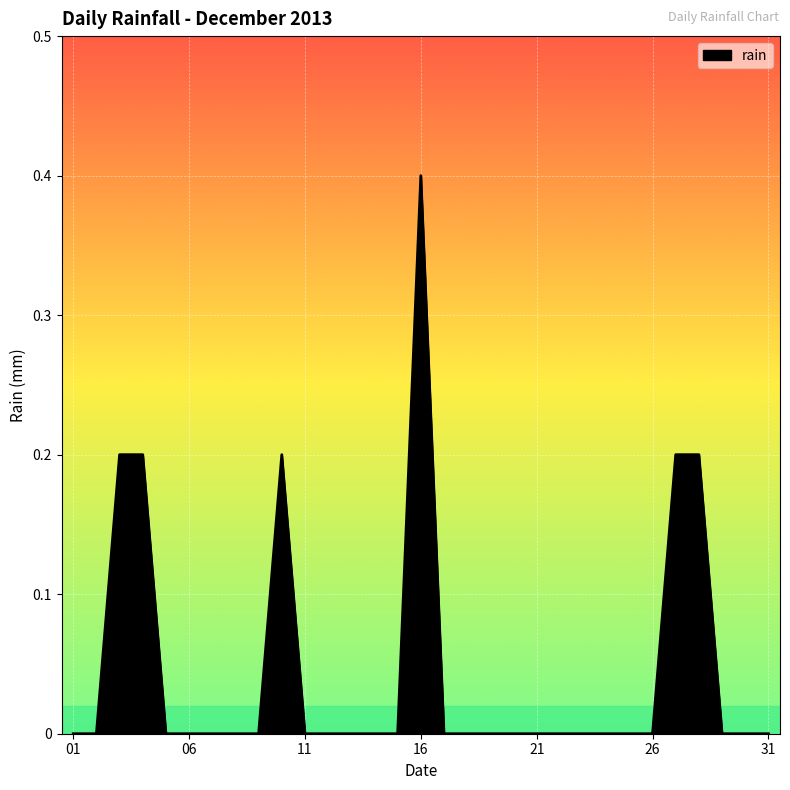

What is the difference between the maximum and minimum values?

0.4